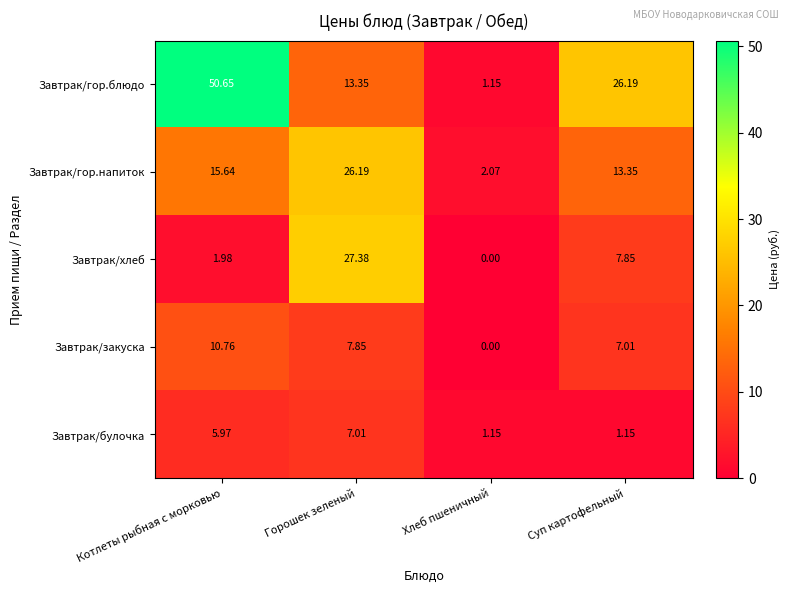

At how many categories does at least one series exceed 32?

1